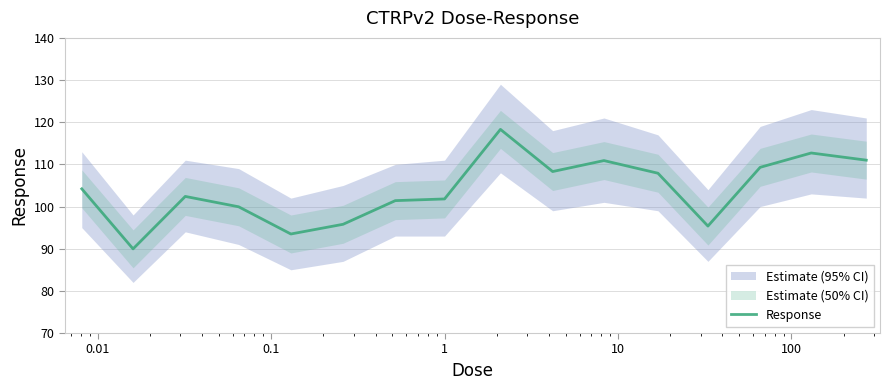

How many data points are above 104?

8